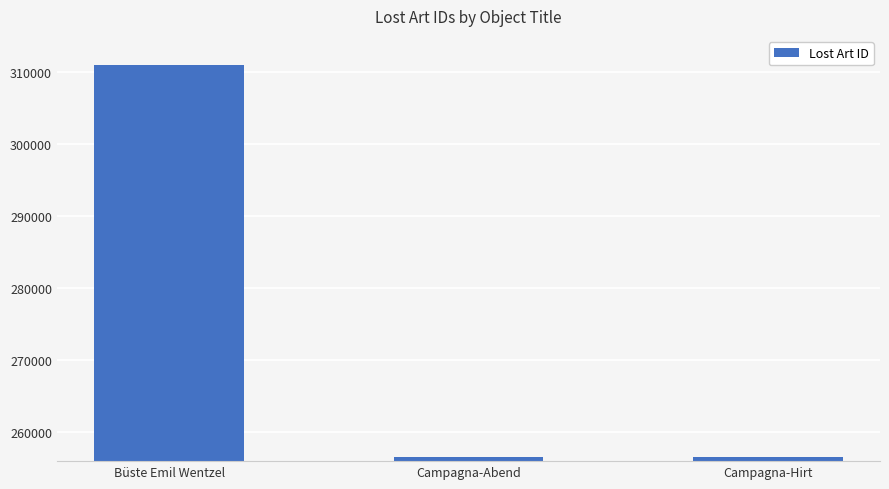

At which category does the chart reach its peak across all series?

Büste Emil Wentzel